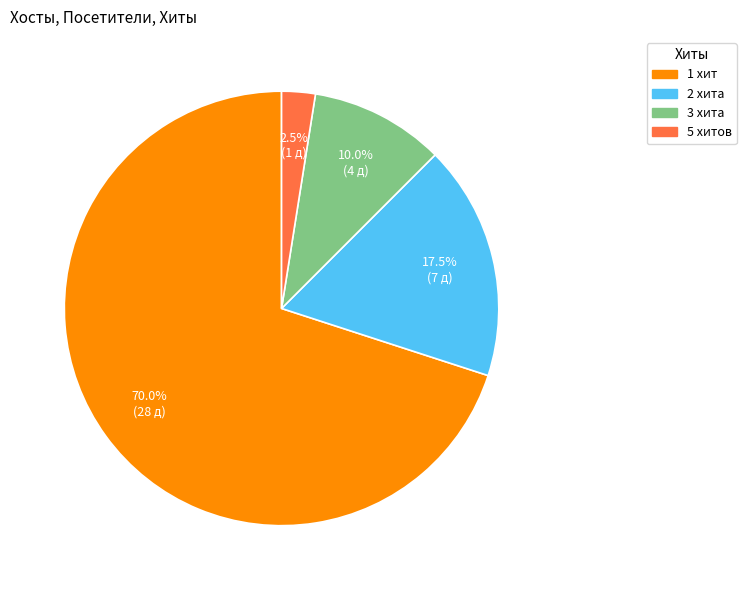

Is there any slice that represents more than half of the pie?

Yes